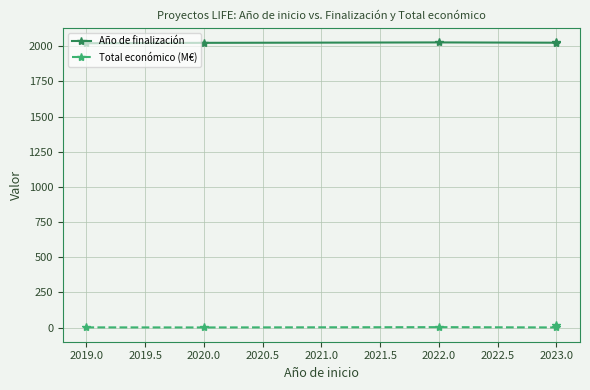

Is the value of Total económico (M€) at 2023.0 greater than the value of Año de finalización at 2020.0?

No